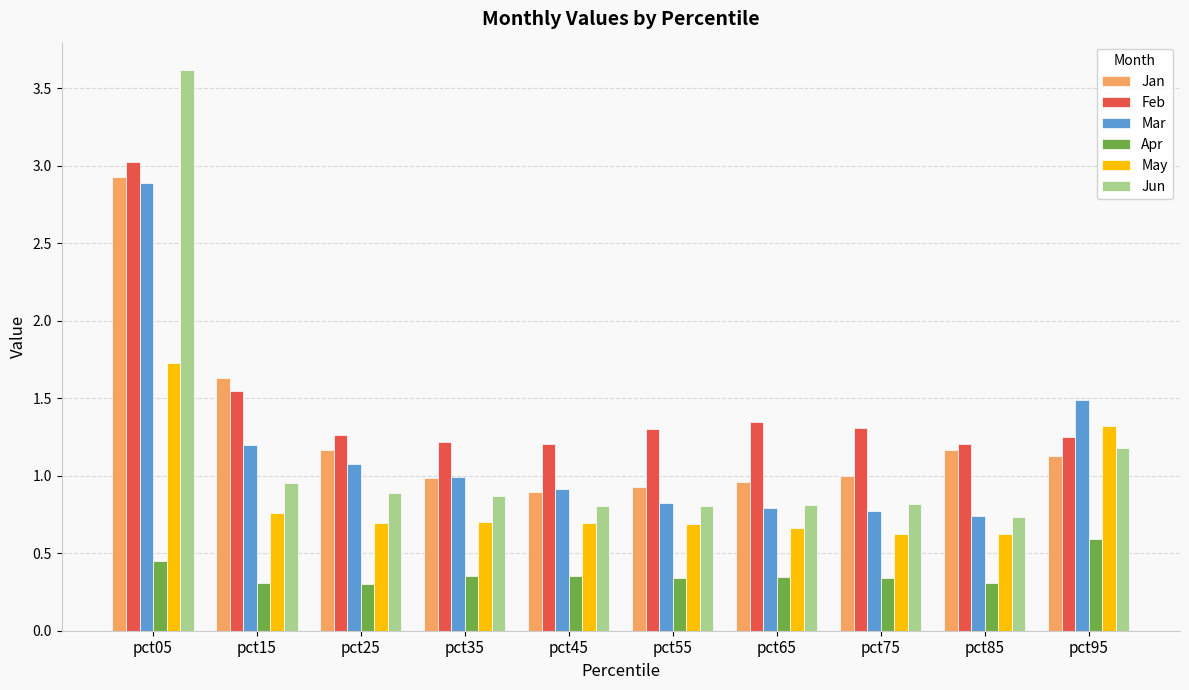

What is the average value of the Mar series?

1.2